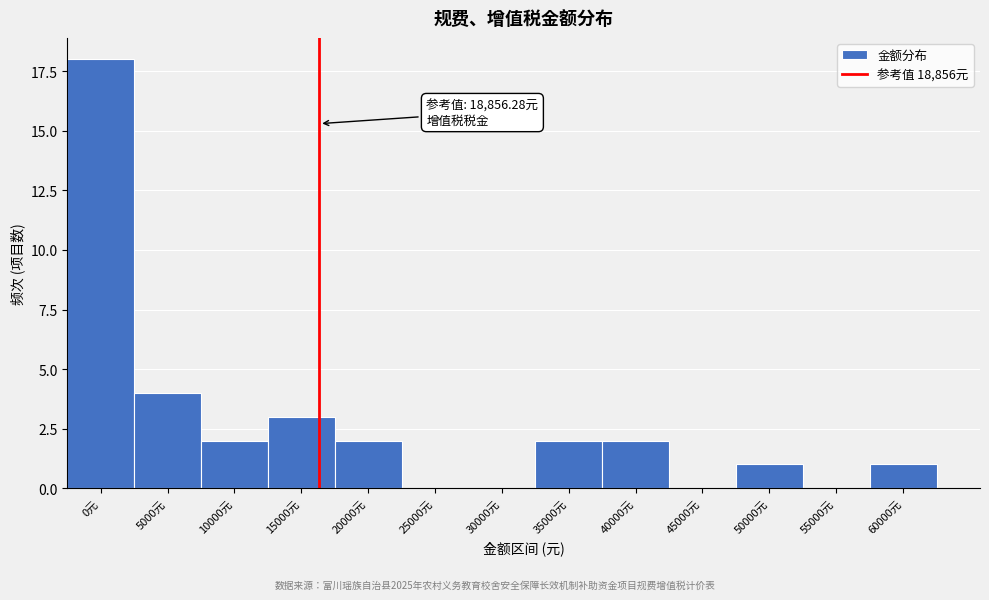

Reading right to left, list all the values displayed in this chart.

60000元=1	55000元=0	50000元=1	45000元=0	40000元=2	35000元=2	30000元=0	25000元=0	20000元=2	15000元=3	10000元=2	5000元=4	0元=18